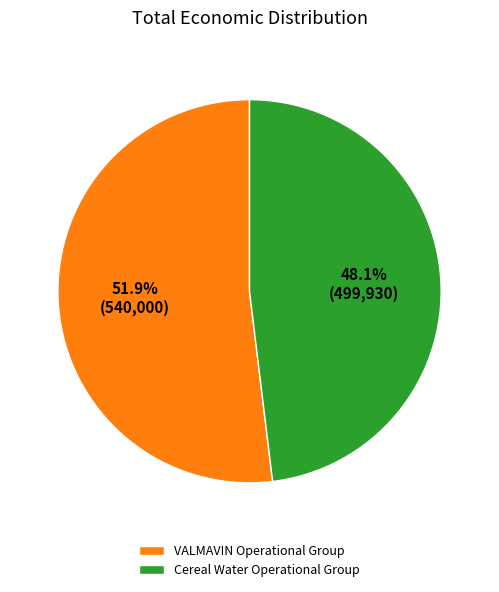

To the nearest percent, what percentage of the pie is VALMAVIN Operational Group?

52%